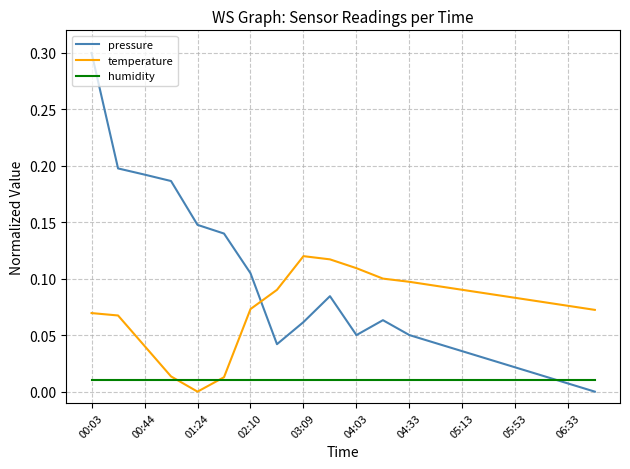

Which series has the largest range (max minus min)?

pressure